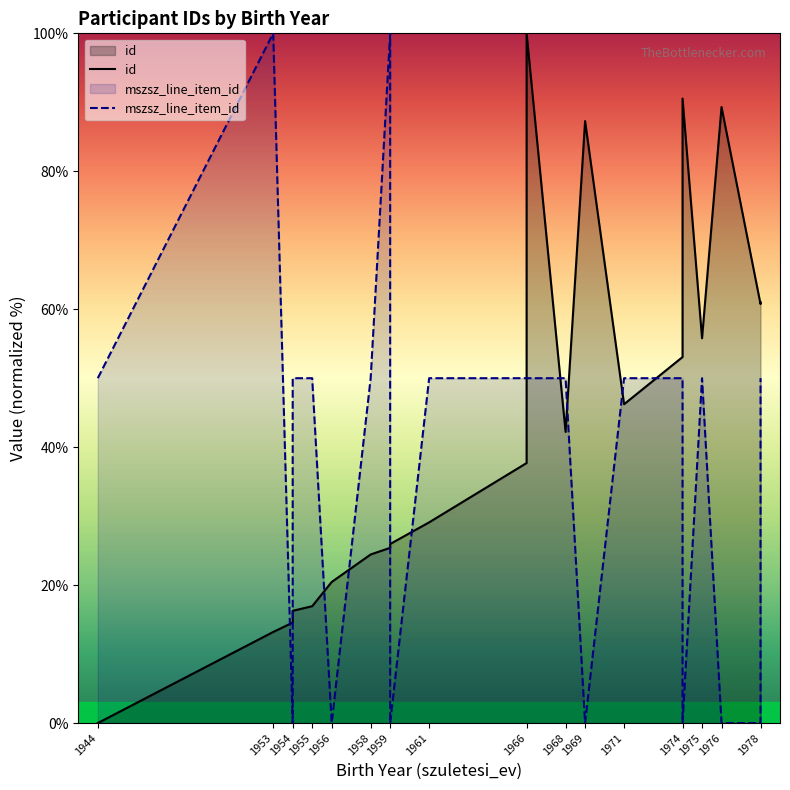

Which series has the largest total across all categories?

id